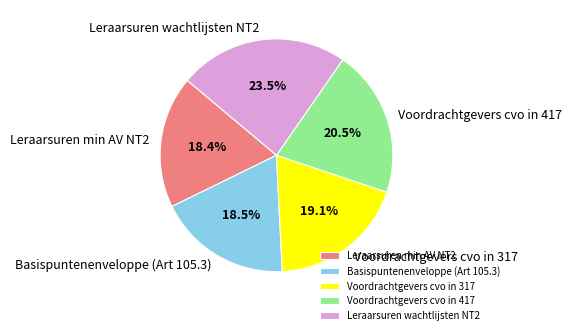

Which category has the biggest portion of the pie?

Leraarsuren wachtlijsten NT2